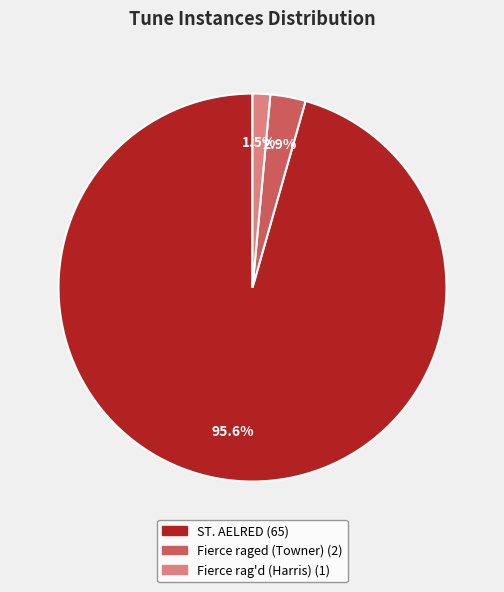

Count the number of slices in the pie.

3